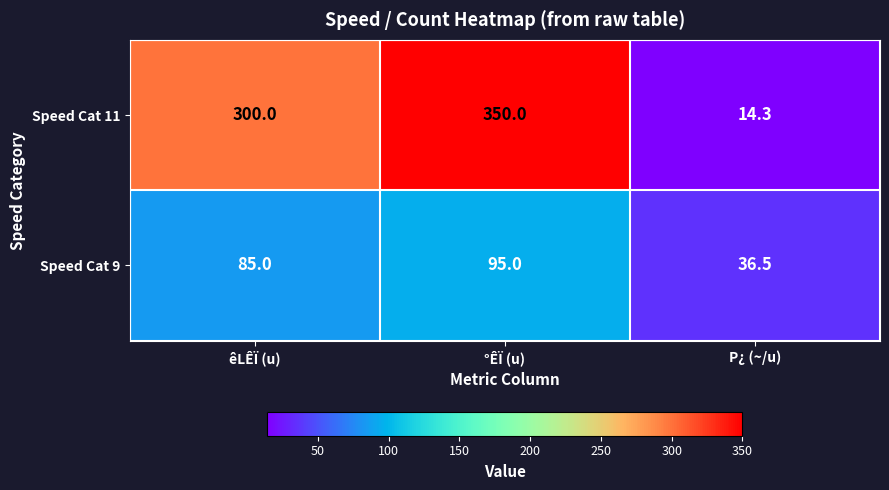

What is the maximum value shown in the chart?

350.0